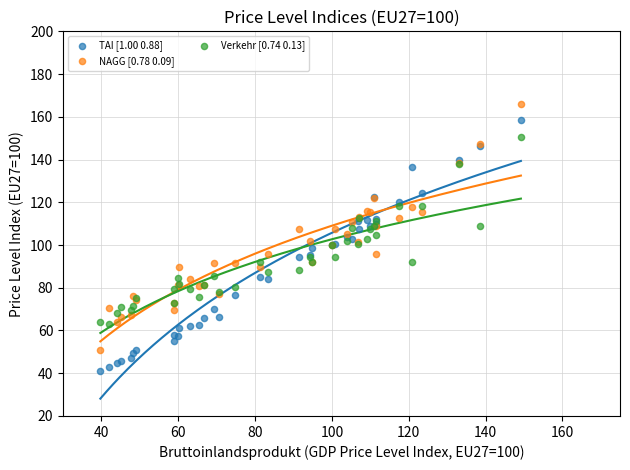

Which series has the largest Y range (max minus min)?

TAI [1.00 0.88]